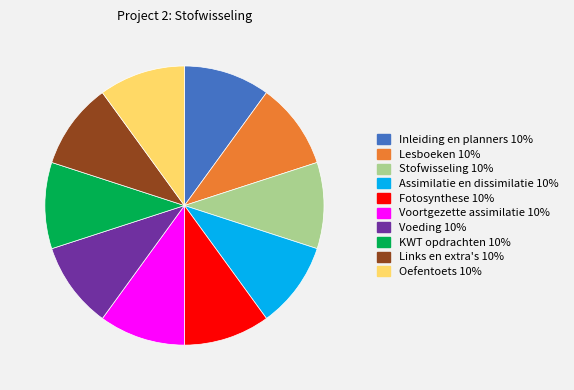

What is the ratio of the value at Oefentoets to the value at Voeding?

1.0